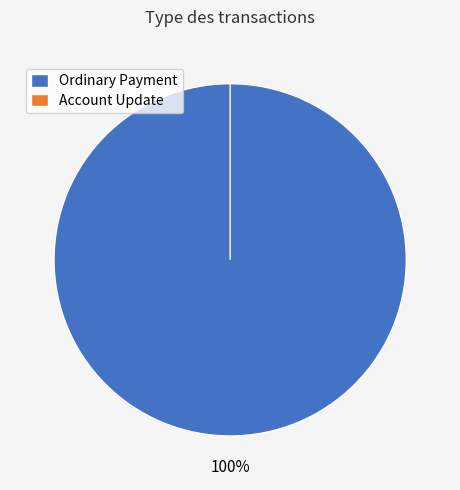

Which slice is the largest?

Ordinary Payment